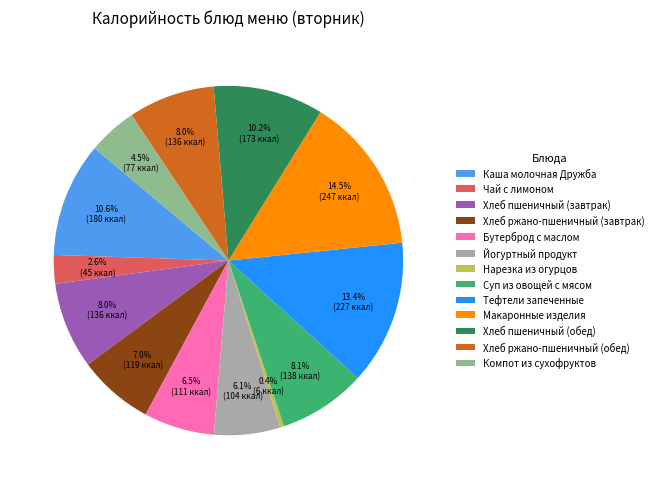

Is Макаронные изделия the majority of the pie?

No